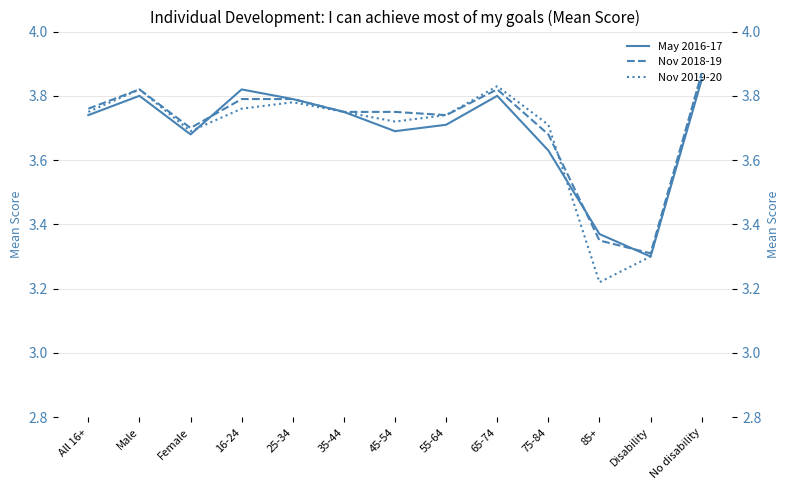

List the series in order of their peak value, lowest first.

May 2016-17, Nov 2018-19, Nov 2019-20